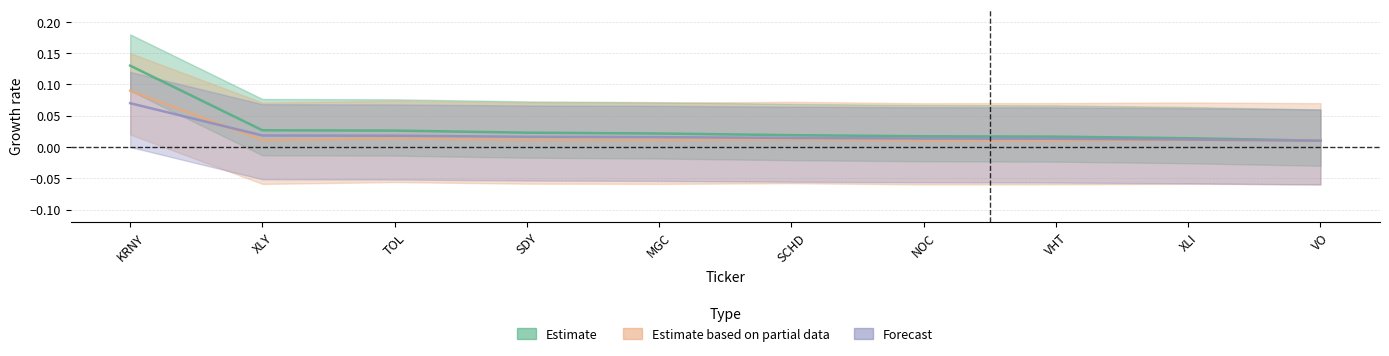

True or false: Forecast has a value of 0.0 at VO.

False